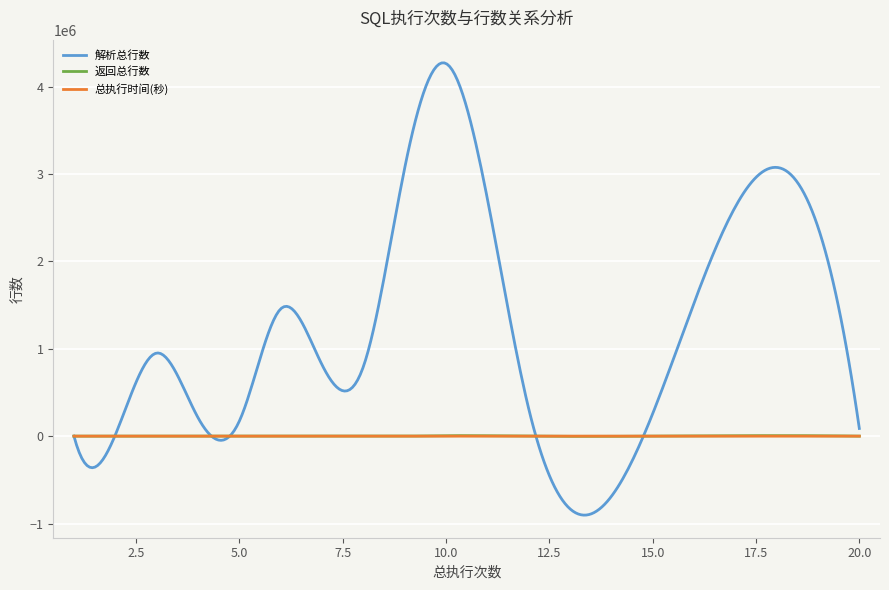

After their last crossing, which series has the higher values: 总执行时间(秒) or 返回总行数?

总执行时间(秒)